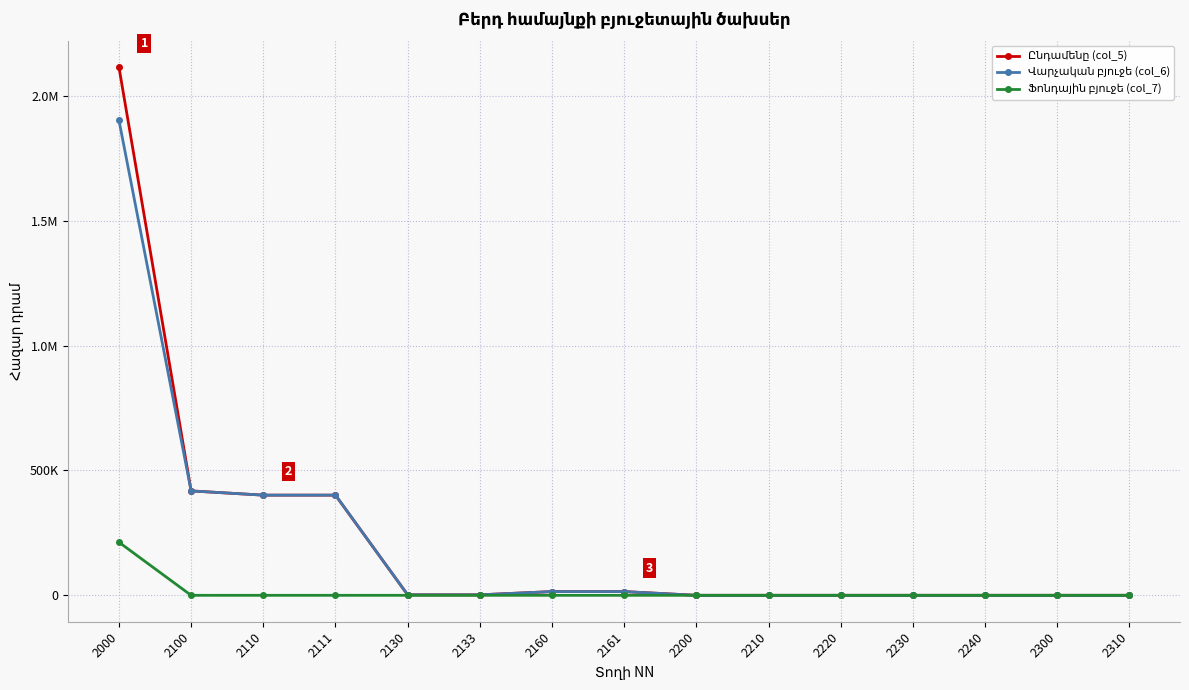

Is this an area chart (filled region under the line)?

No